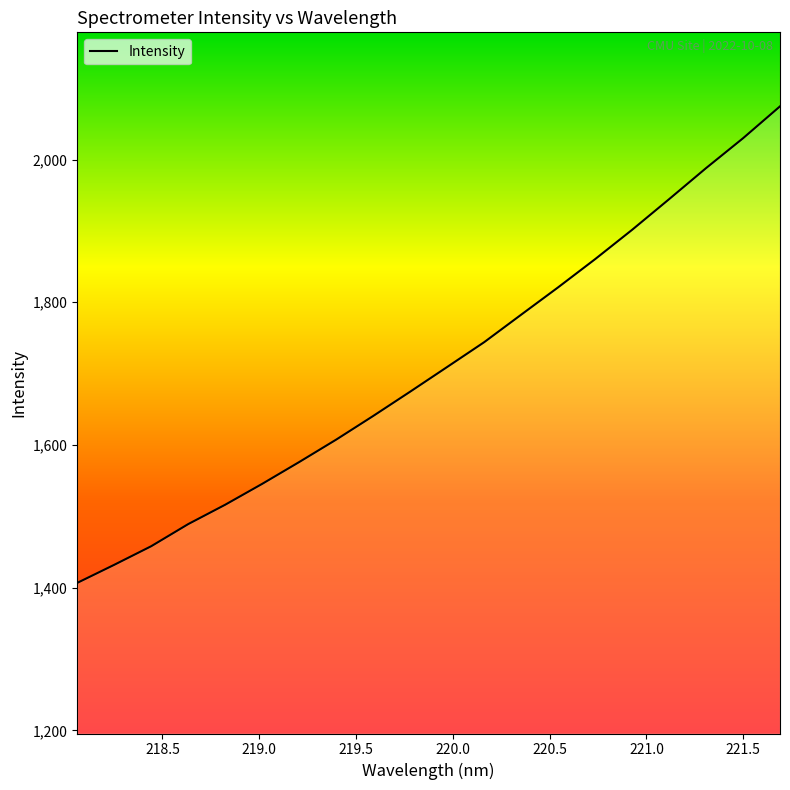

How many values exceed 1709?

10